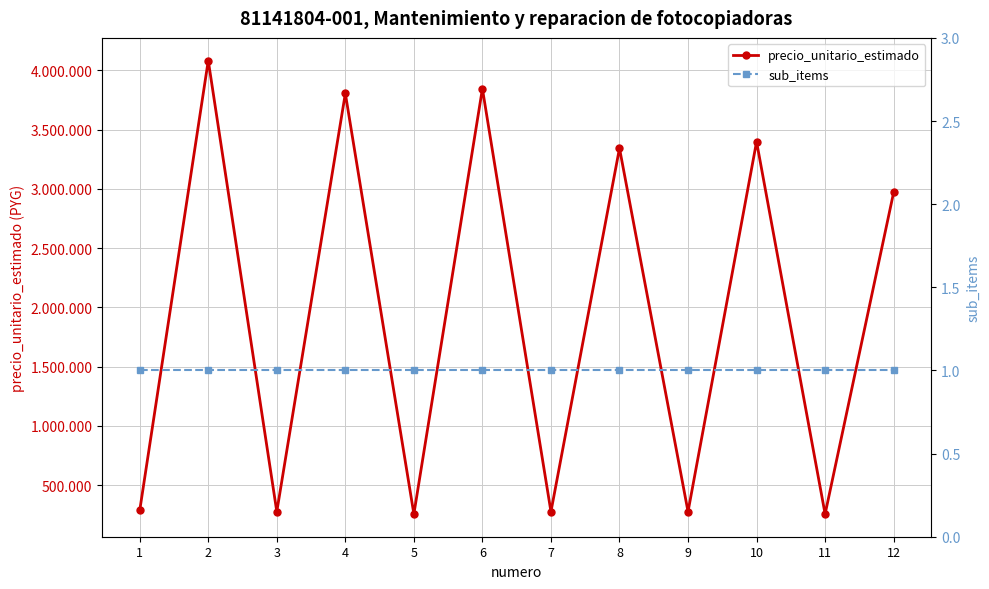

True or false: sub_items has more than 0 interior local peaks.

False